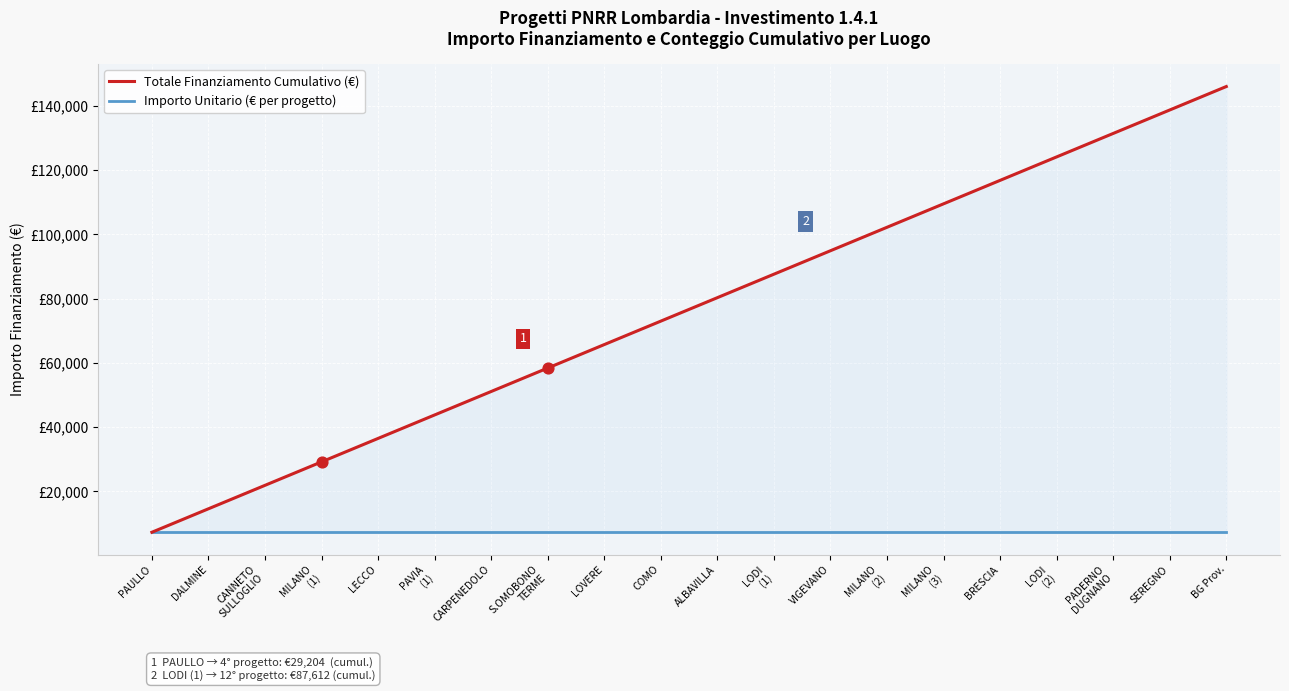

Which series has the widest spread of Y values?

Totale Finanziamento Cumulativo (€)